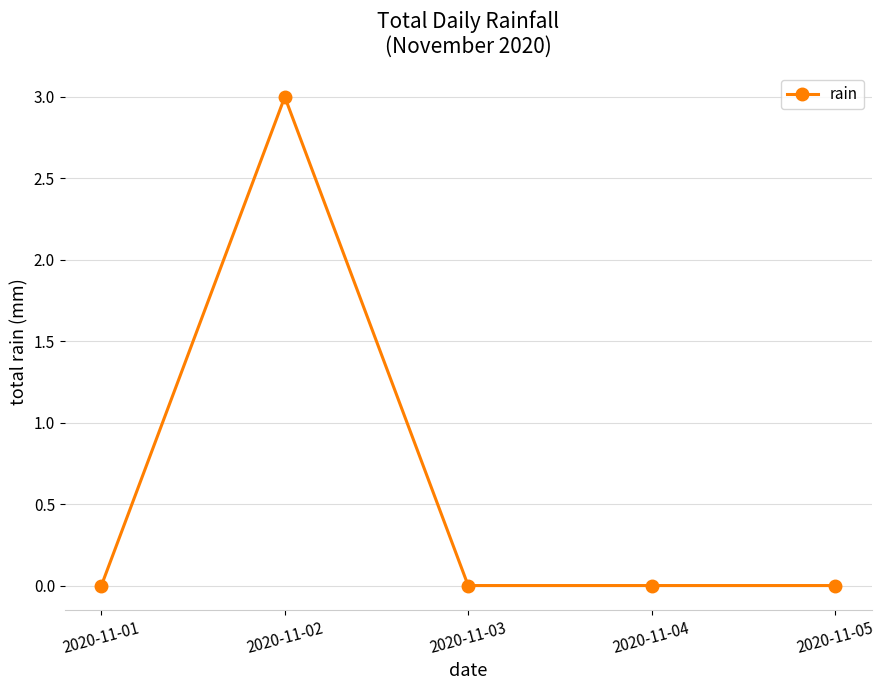

Which category has the highest value across all series?

2020-11-02